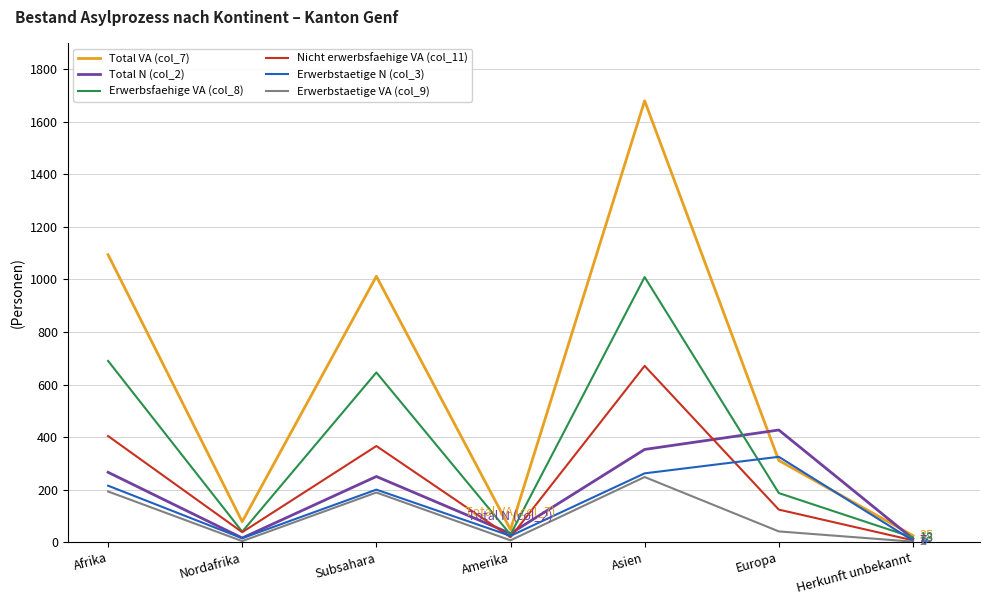

List the series in order of their peak value, highest first.

Total VA (col_7), Erwerbsfaehige VA (col_8), Nicht erwerbsfaehige VA (col_11), Total N (col_2), Erwerbstaetige N (col_3), Erwerbstaetige VA (col_9)